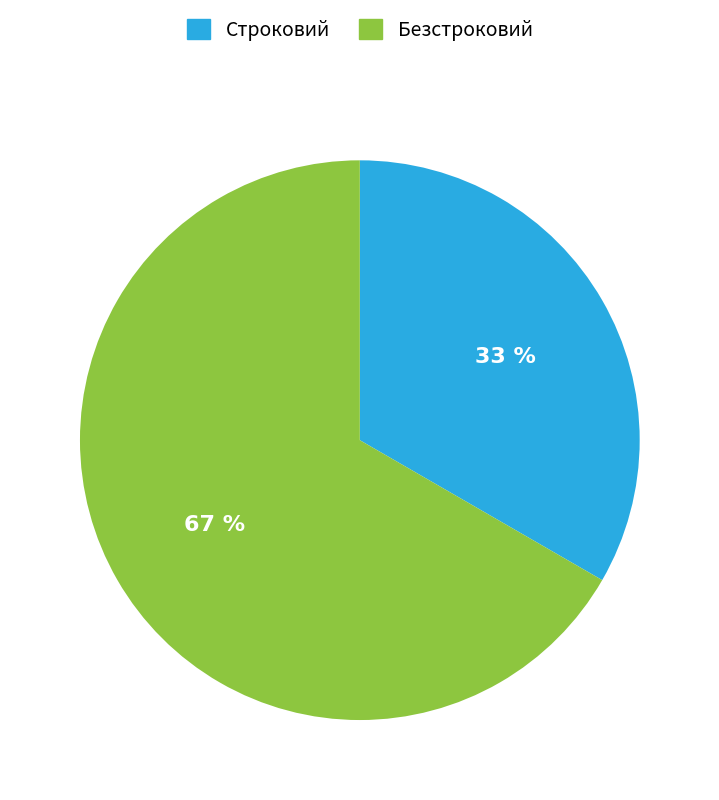

What is the largest slice in the pie chart?

Безстроковий